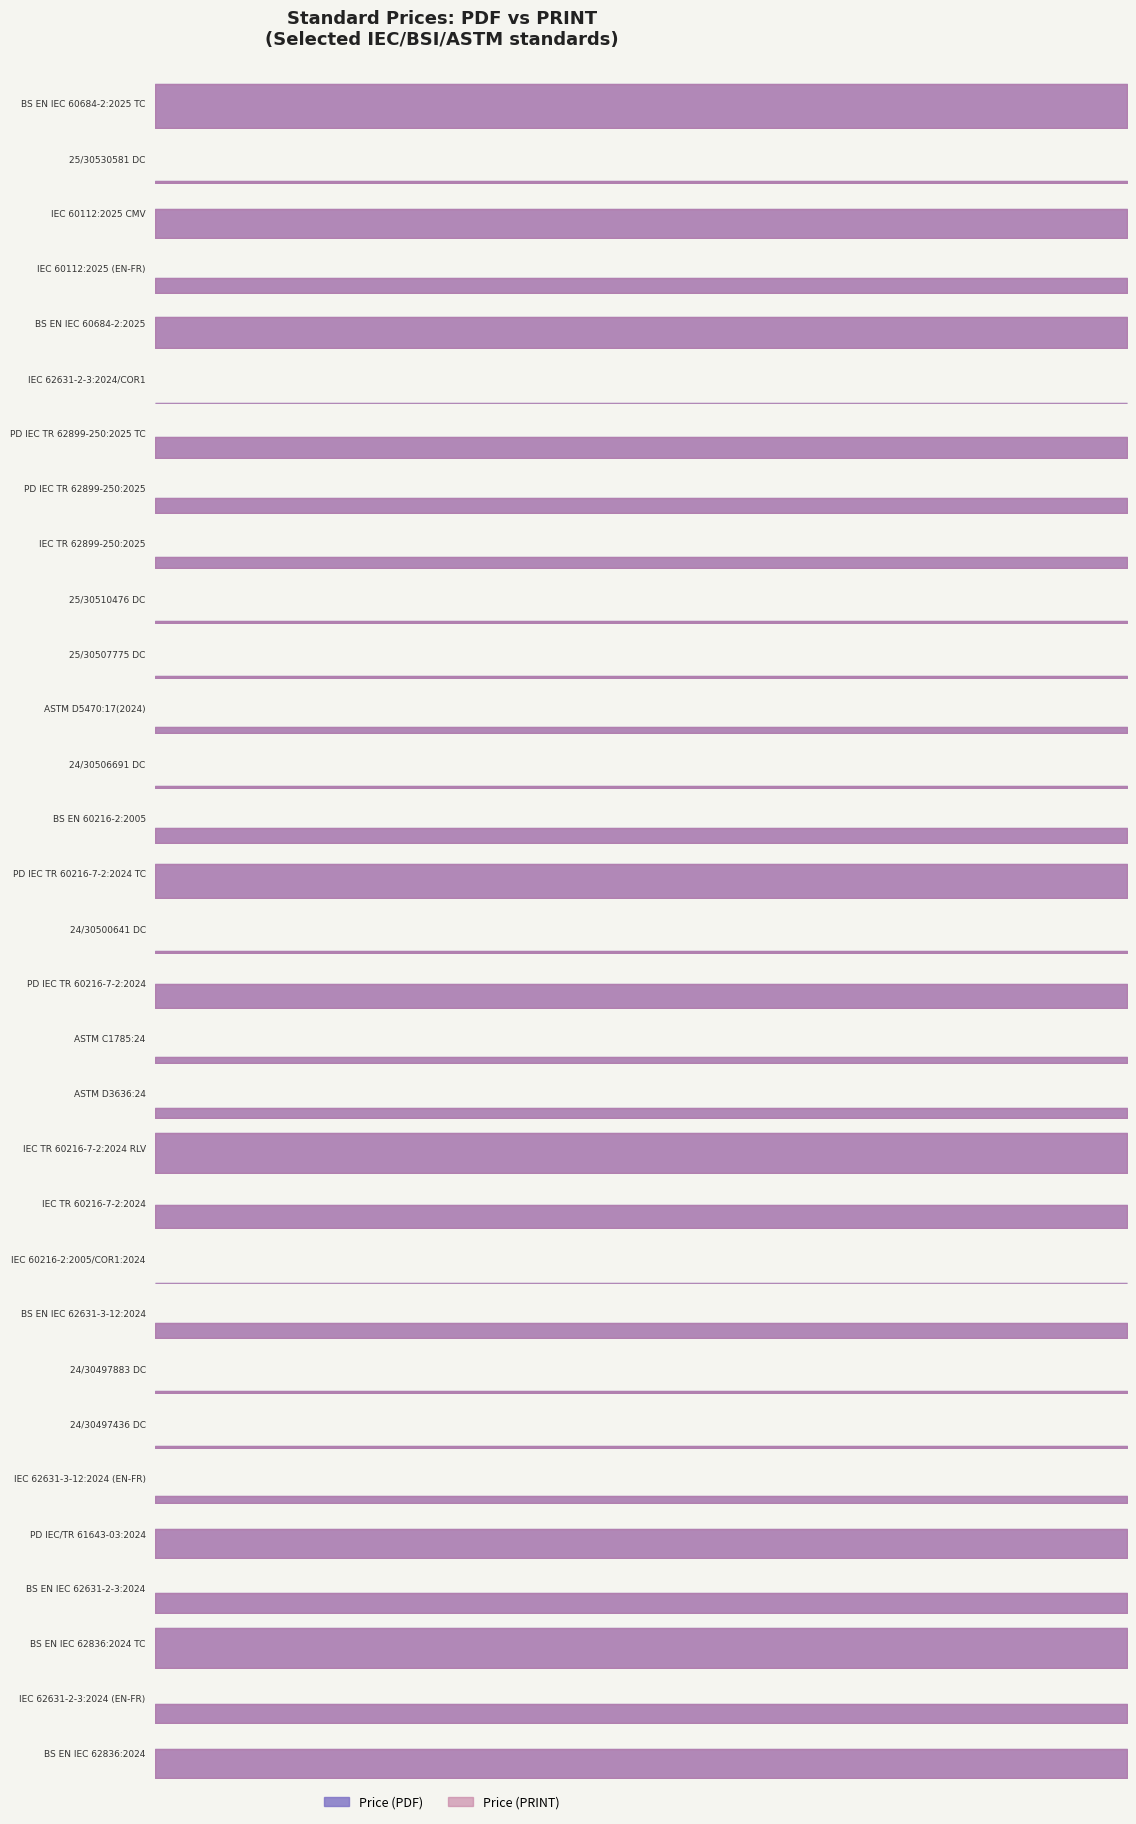

Where is the first local minimum for Price (PRINT)?

25/30530581 DC